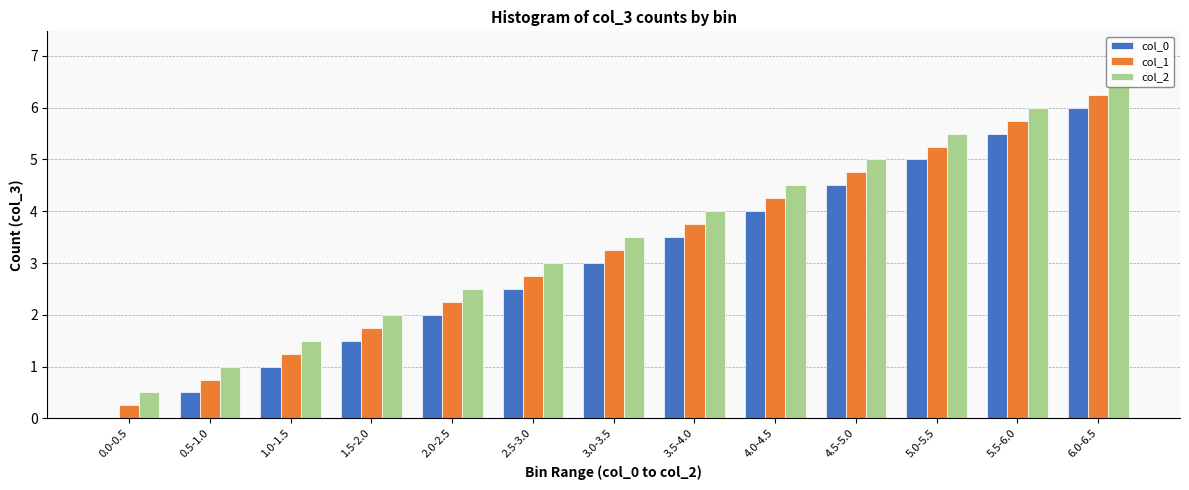

What is the sum of the col_2 values at 6.0-6.5 and 2.5-3.0?

9.5